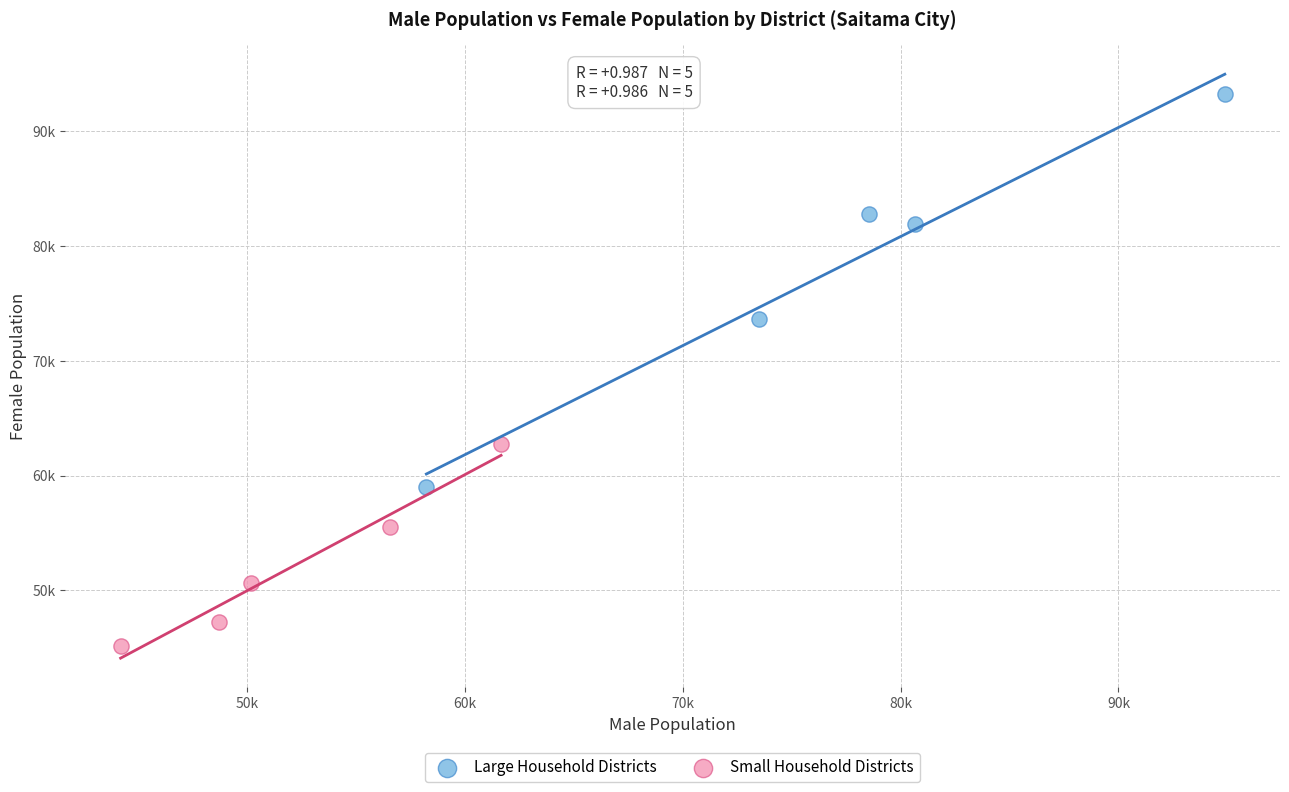

What are all the series names shown in the legend?

Large Household Districts, Small Household Districts